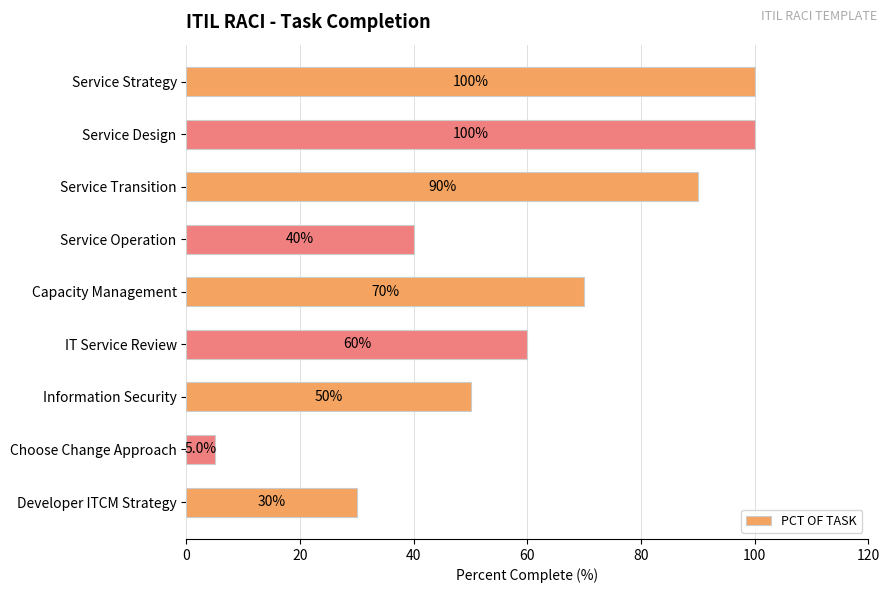

What is the label of the 3rd bar from the top?

Service Transition